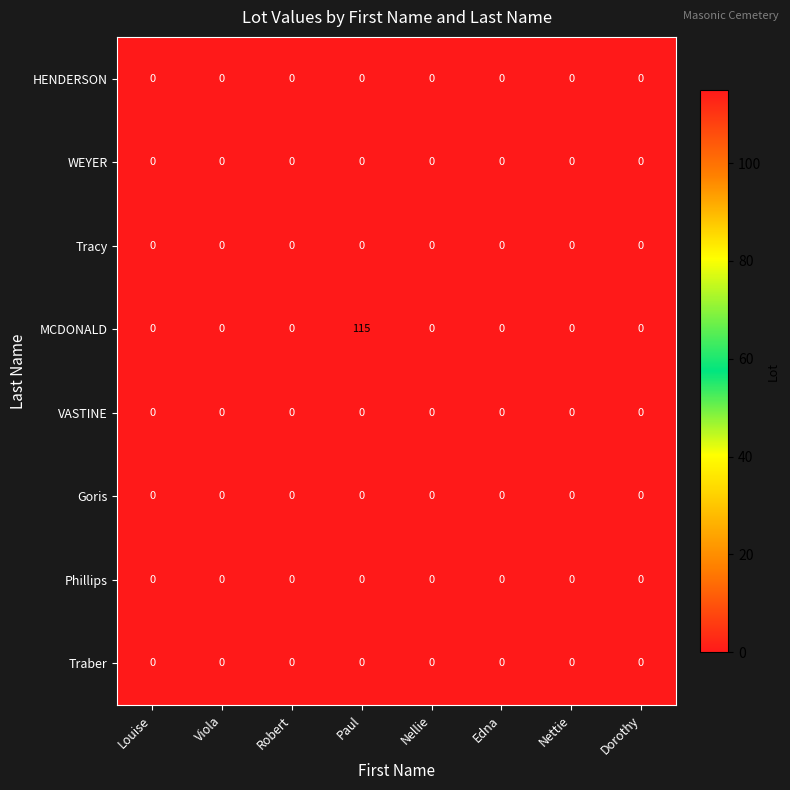

Which series has the largest range (max minus min)?

MCDONALD